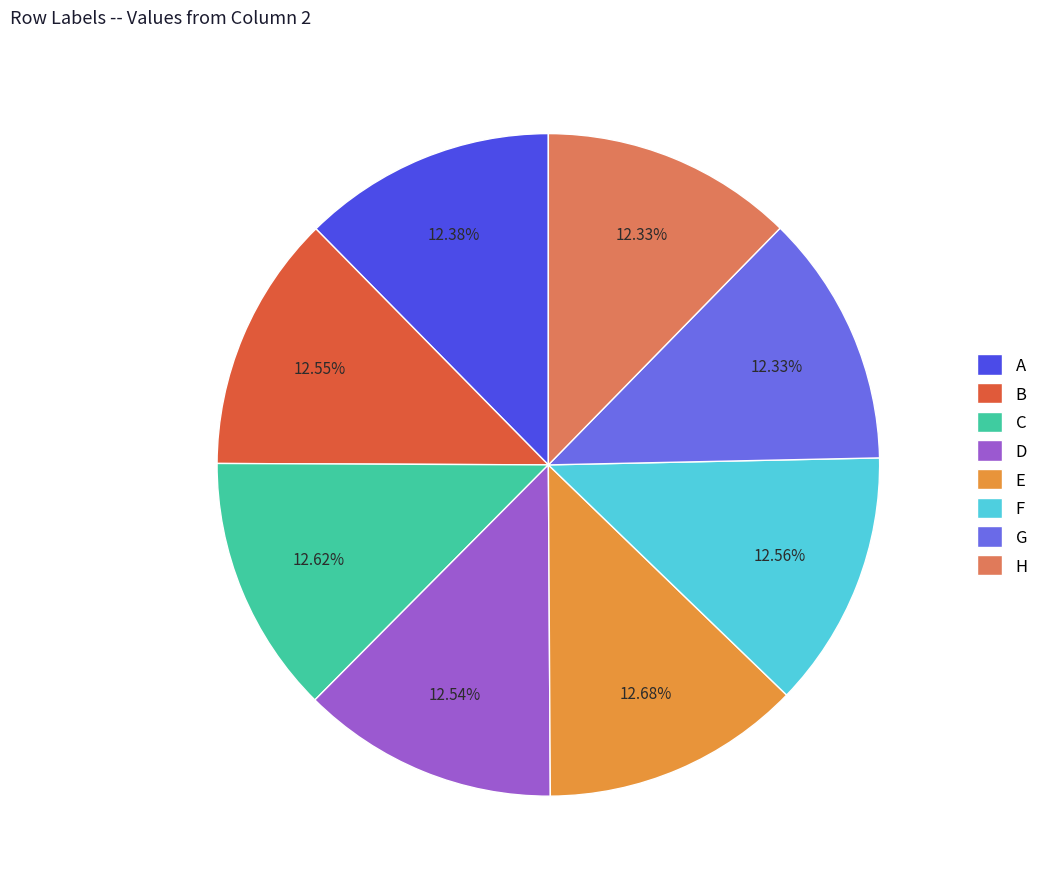

What percentage do B and C together represent?

25.2%